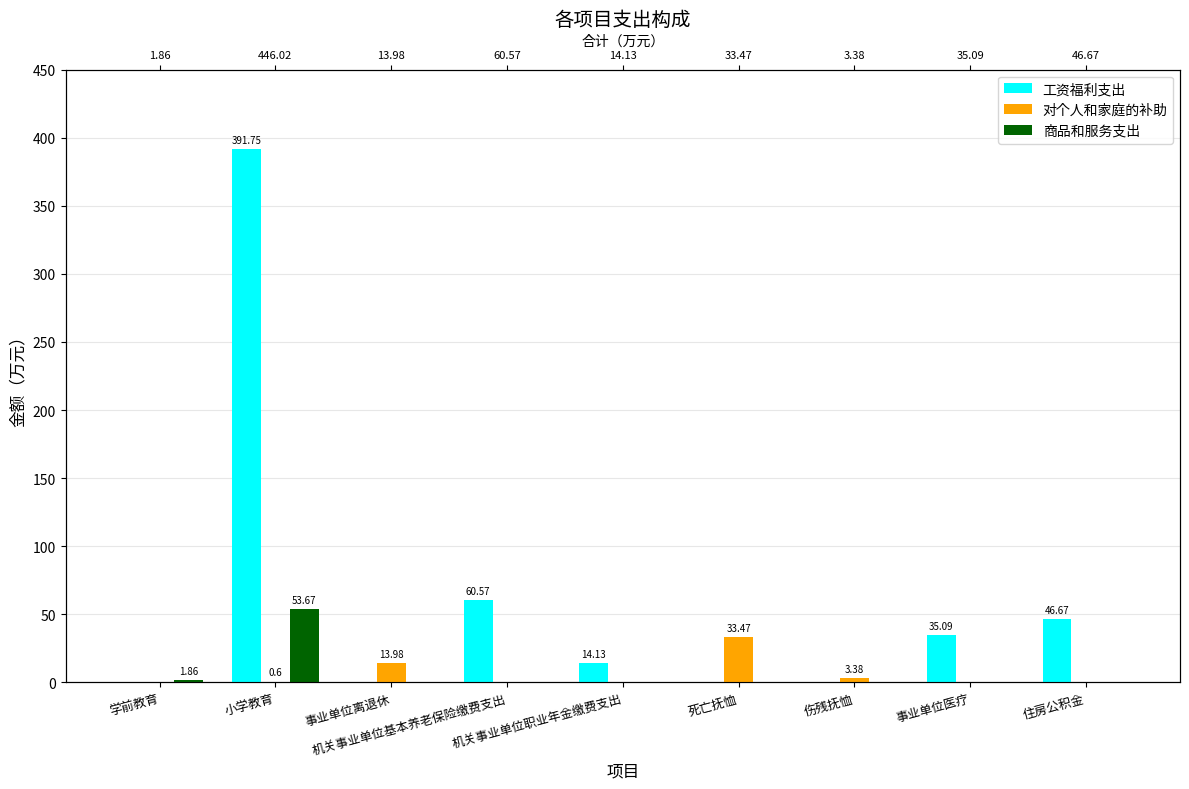

At which label does 对个人和家庭的补助 reach its peak?

死亡抚恤